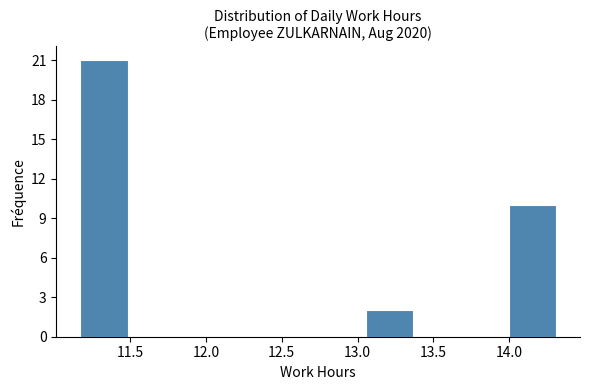

What is the height of the bar covering 13.05 to 13.35 on the x-axis? Neither the bar edges nor the heights are printed on the chart, so give them approximately, as read against the axes.

2